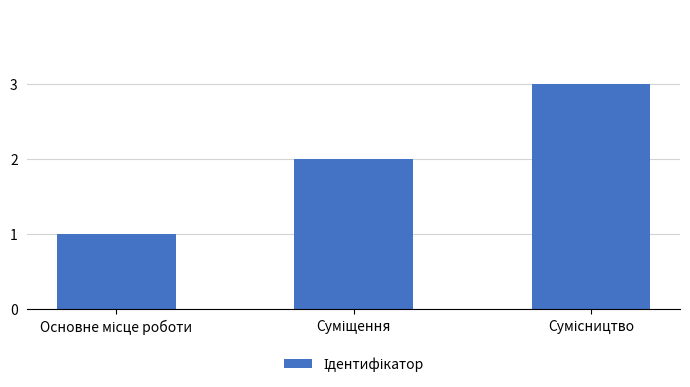

What is the greatest value displayed?

3